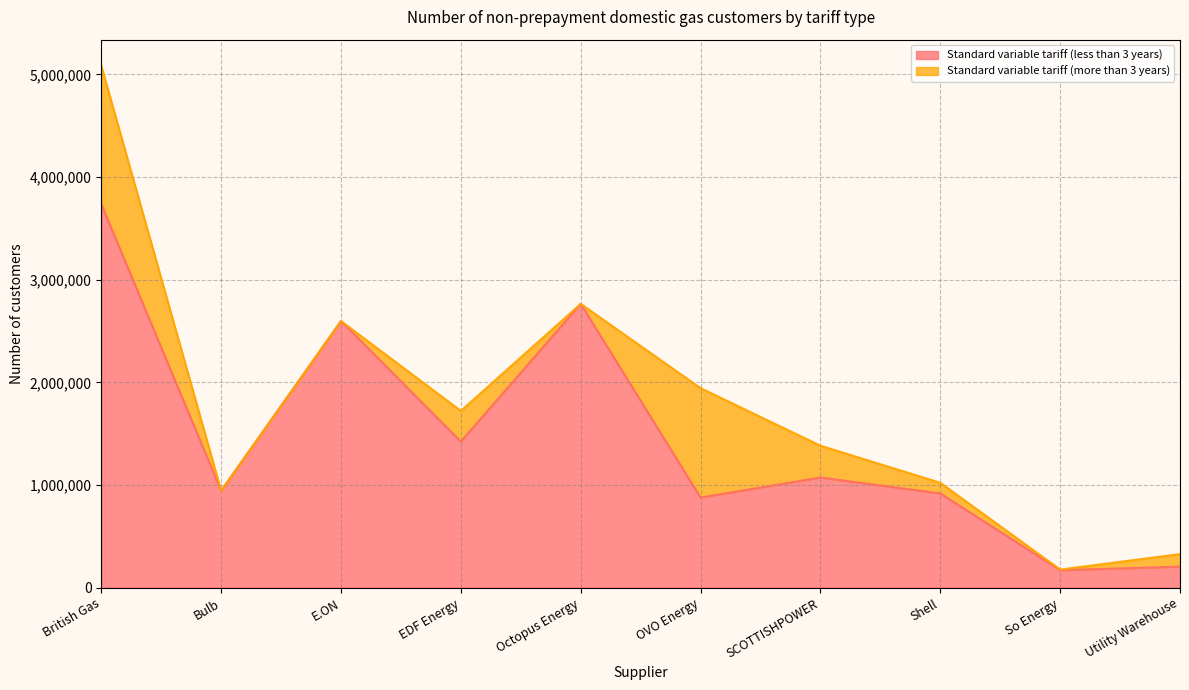

What is the minimum value shown in the chart?

171143